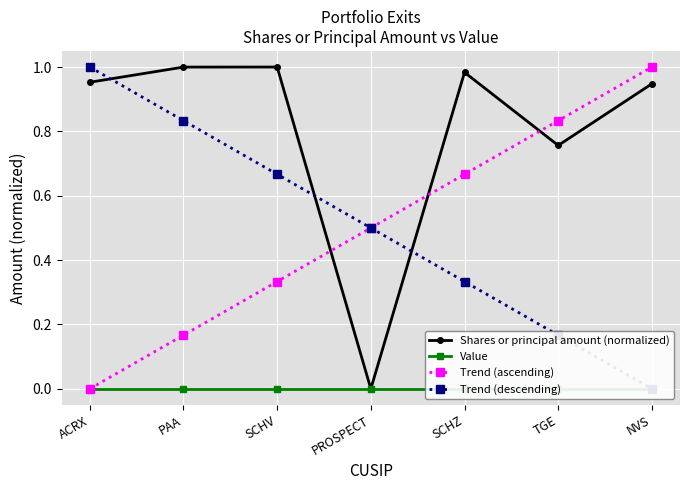

What is the highest value of the Trend (ascending) series?

1.0